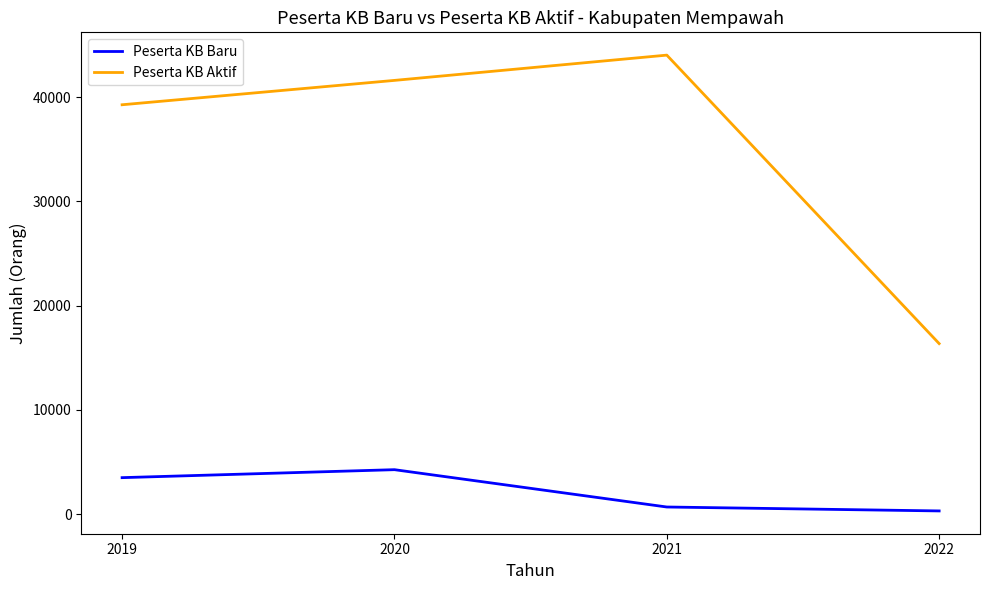

What is the sum of all Peserta KB Baru values?

8726